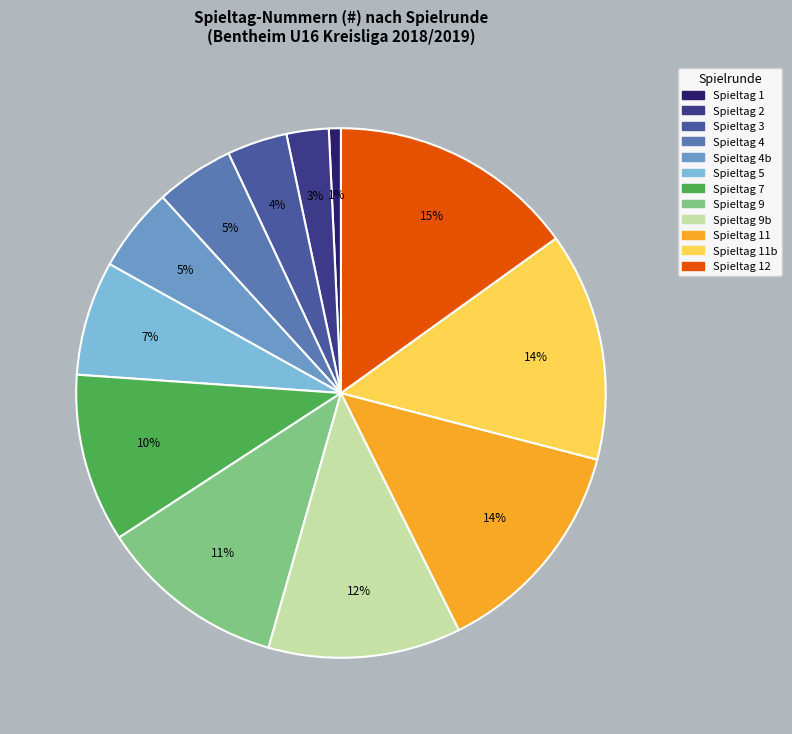

Combined, do Spieltag 2 and Spieltag 9 account for over 50%?

No